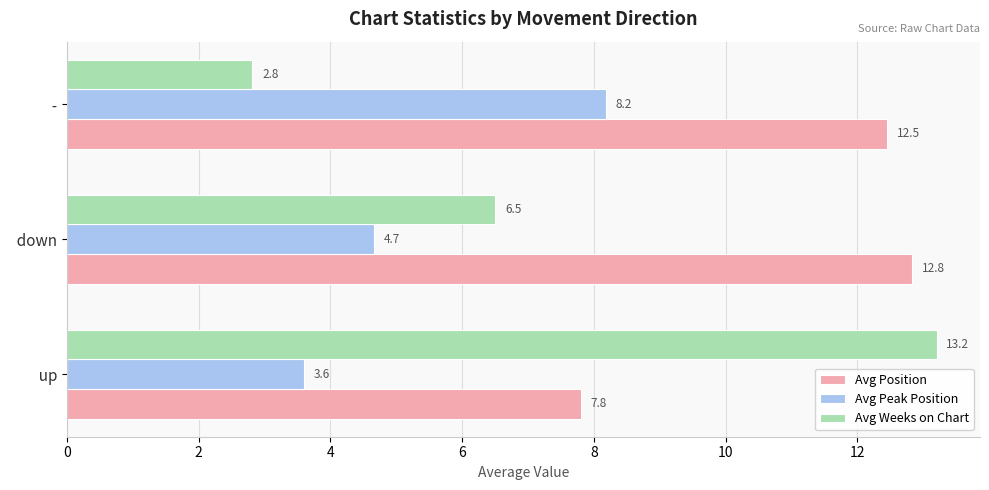

How many categories are shown in the chart?

3